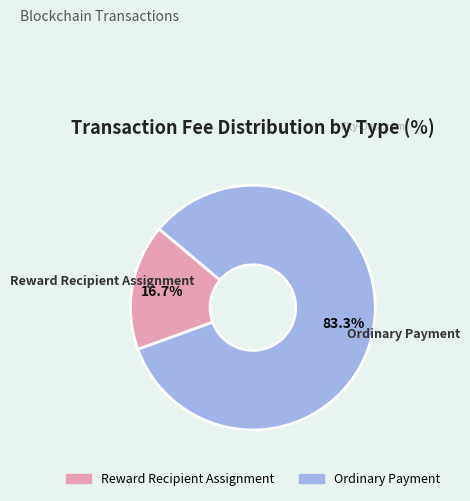

To the nearest percent, what is the average slice percentage?

50%